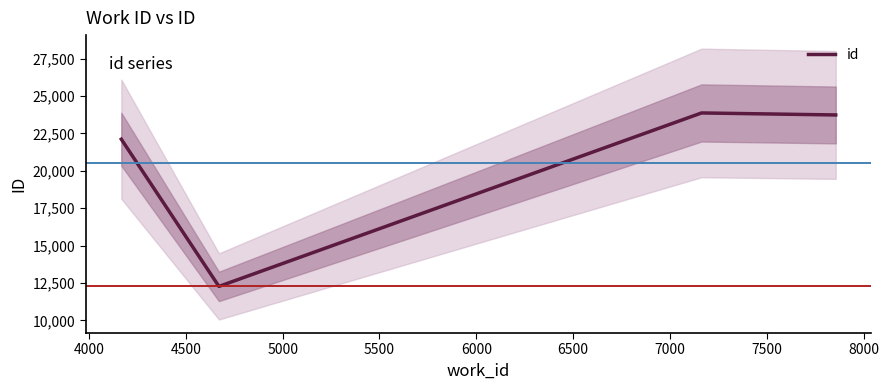

What is the smallest value displayed?

12275